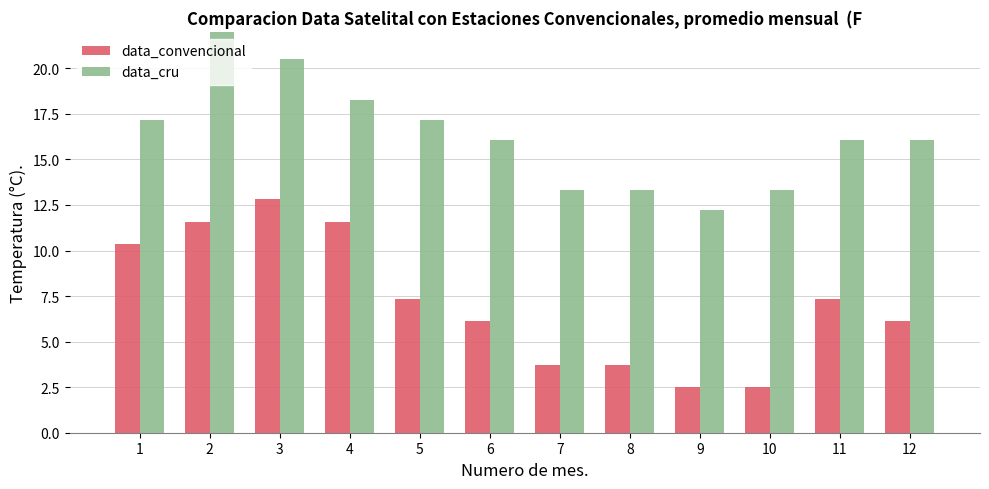

What is the sum of all data_cru values?

196.1